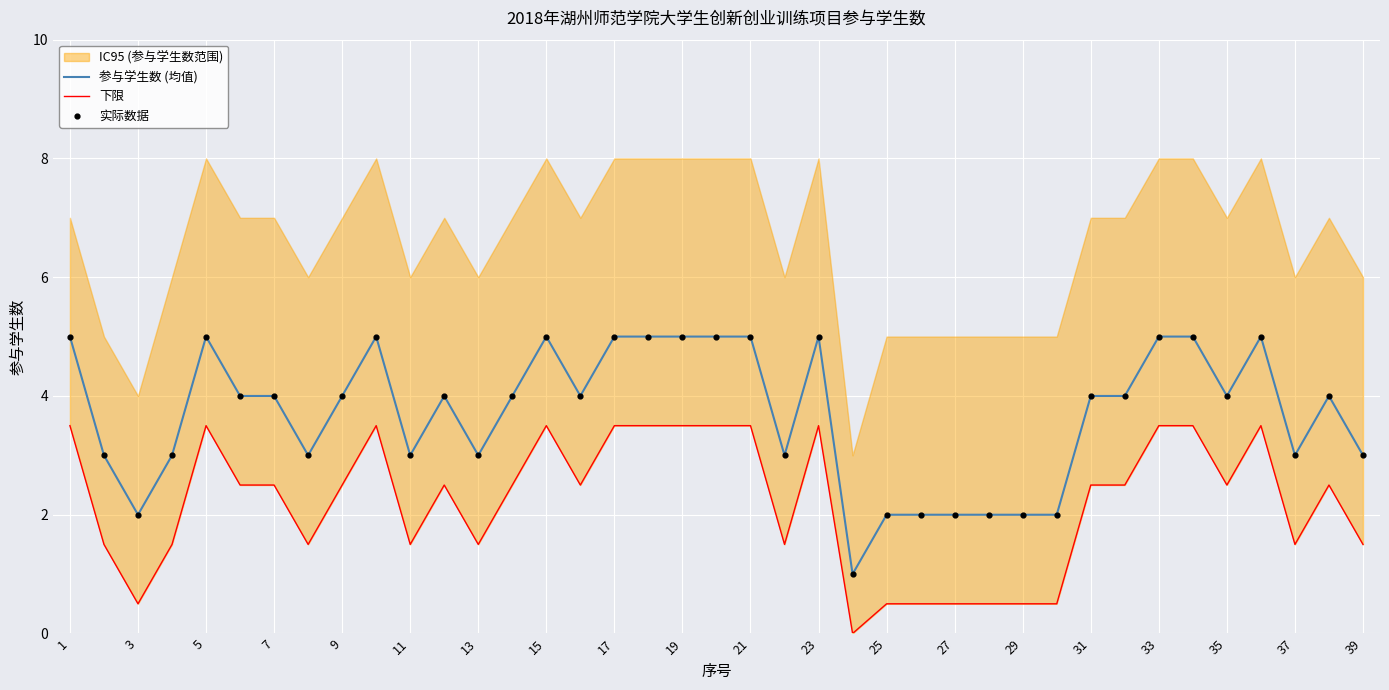

Read the 参与学生数 (均值) value at 21.

5